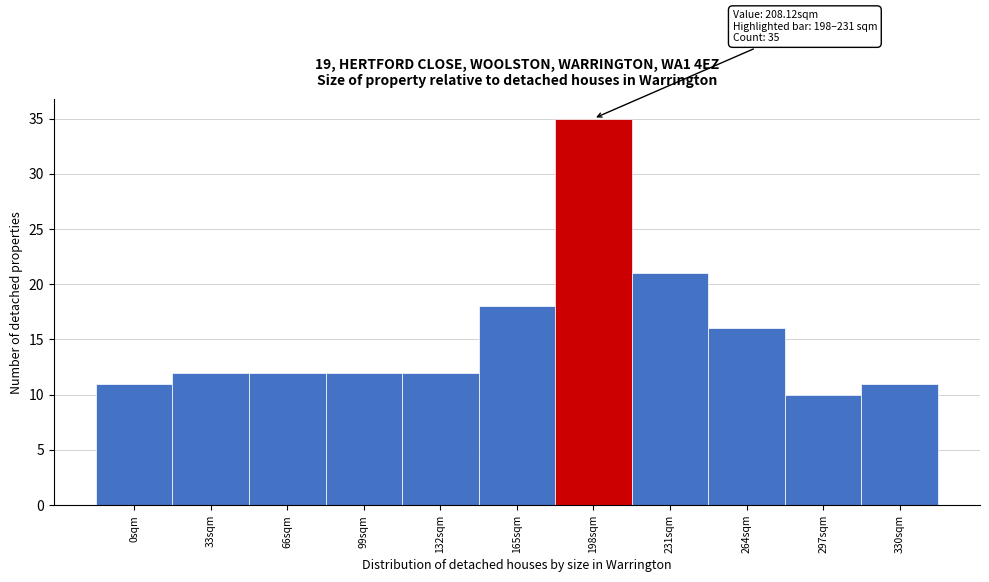

Reading left to right, list all the values displayed in this chart.

11	12	12	12	12	18	35	21	16	10	11